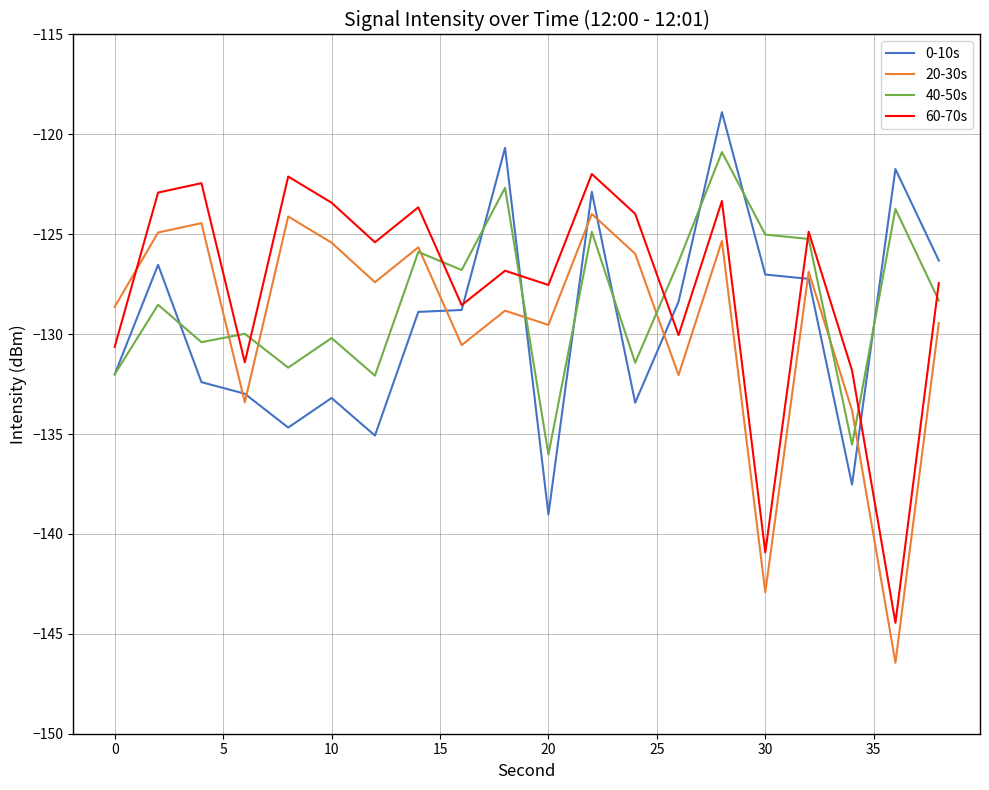

What is the difference between the second highest and second lowest values in the 20-30s series?

18.8